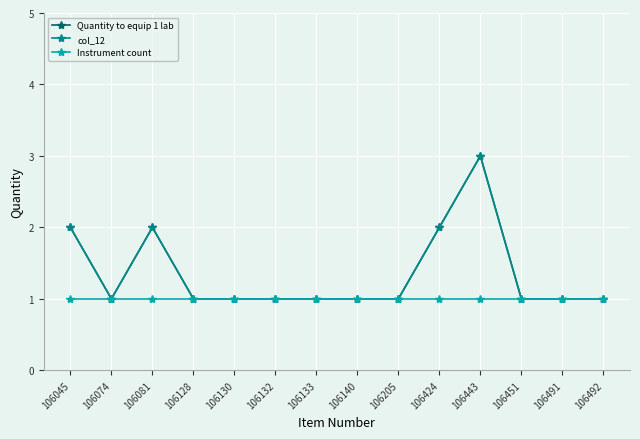

True or false: Quantity to equip 1 lab and Instrument count intersect in this chart.

False